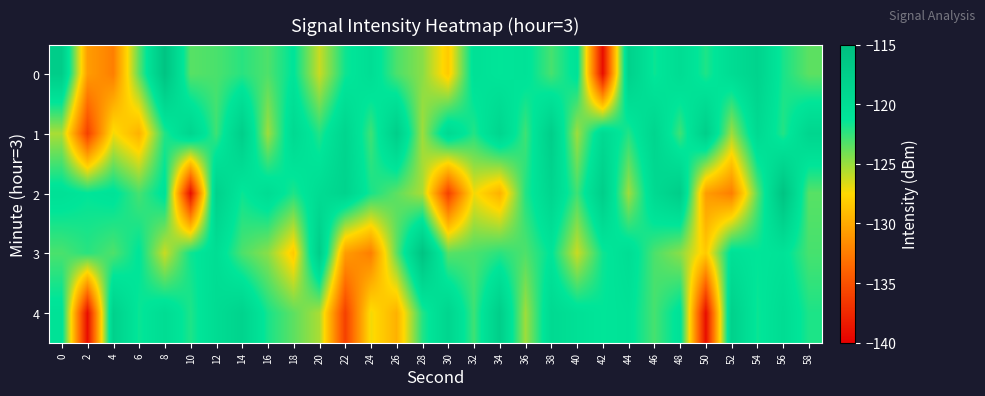

What is the minimum value shown in the chart?

-139.2